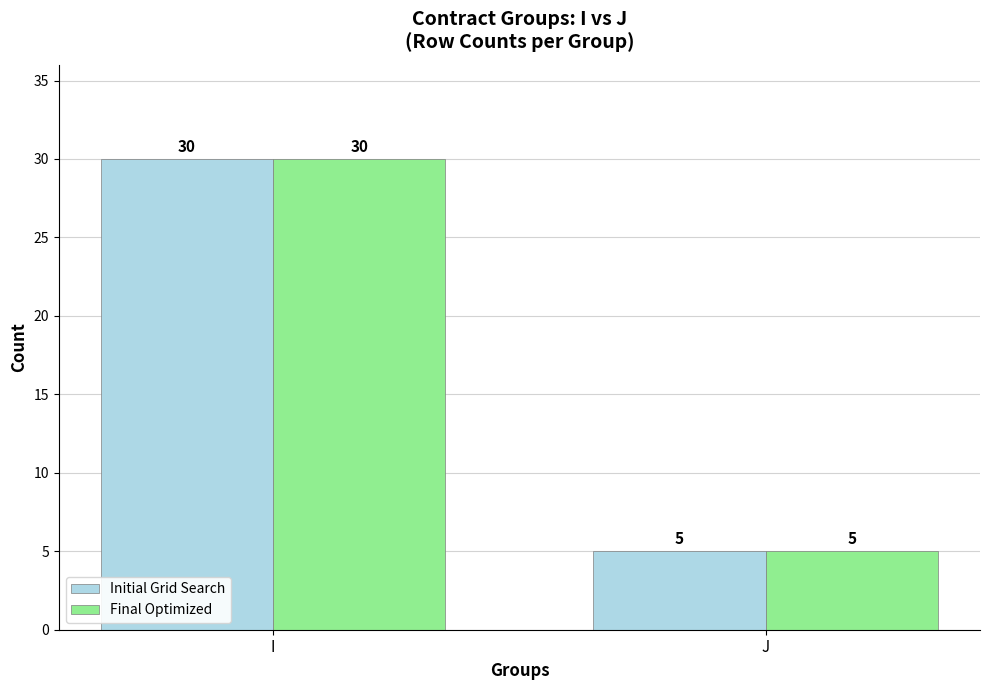

What value does the Initial Grid Search series have at I, to the nearest 10?

30